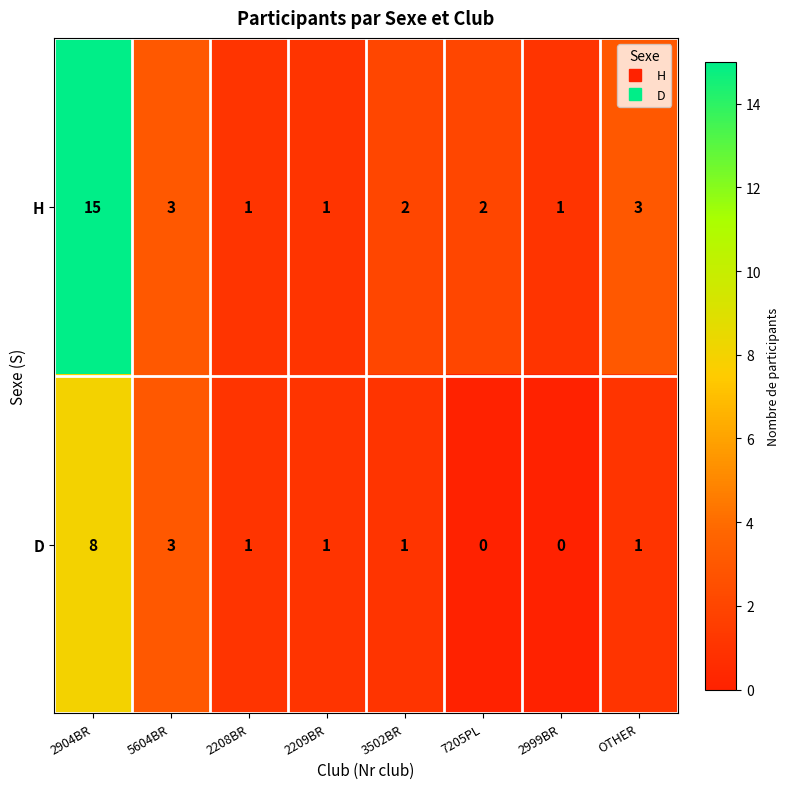

What is the difference between the maximum and second lowest values in the H series?

14